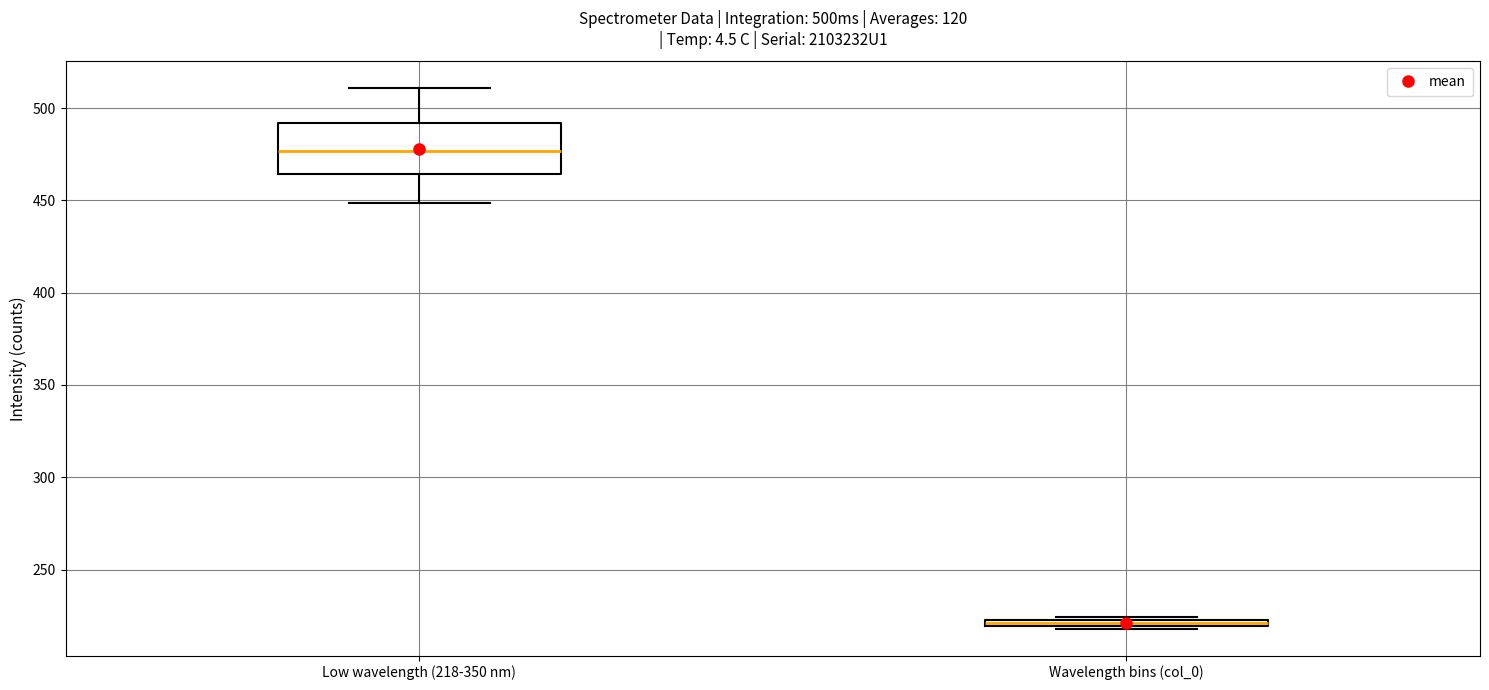

Where is the lower edge of the box for Low wavelength (218-350 nm) on the y-axis? The values are not printed on the chart, so give them approximately, as read against the axis.

465